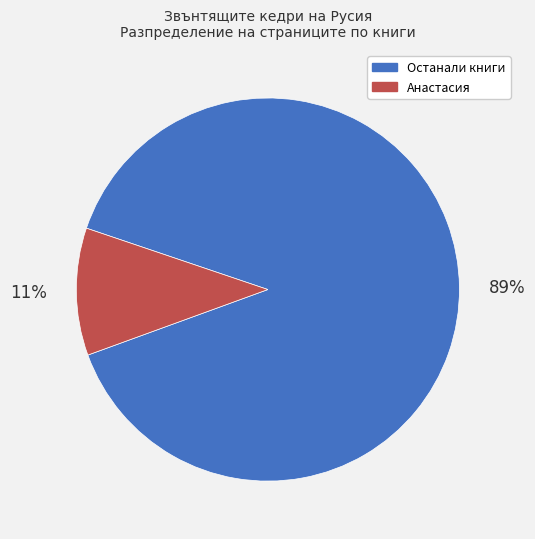

To the nearest percent, what percentage of the pie is Останали книги?

89%